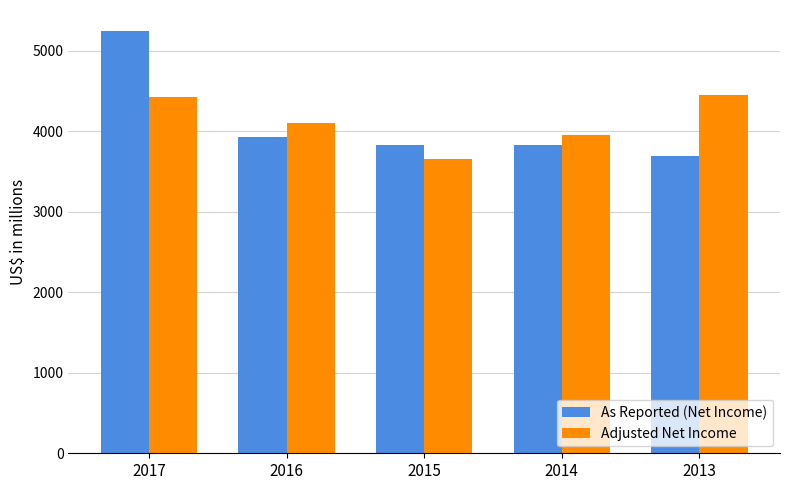

At which label is Adjusted Net Income closest to 4055?

2016